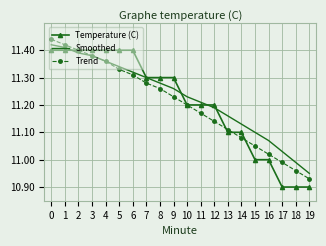

The Trend series shows 11.1 at 14. True or false?

True